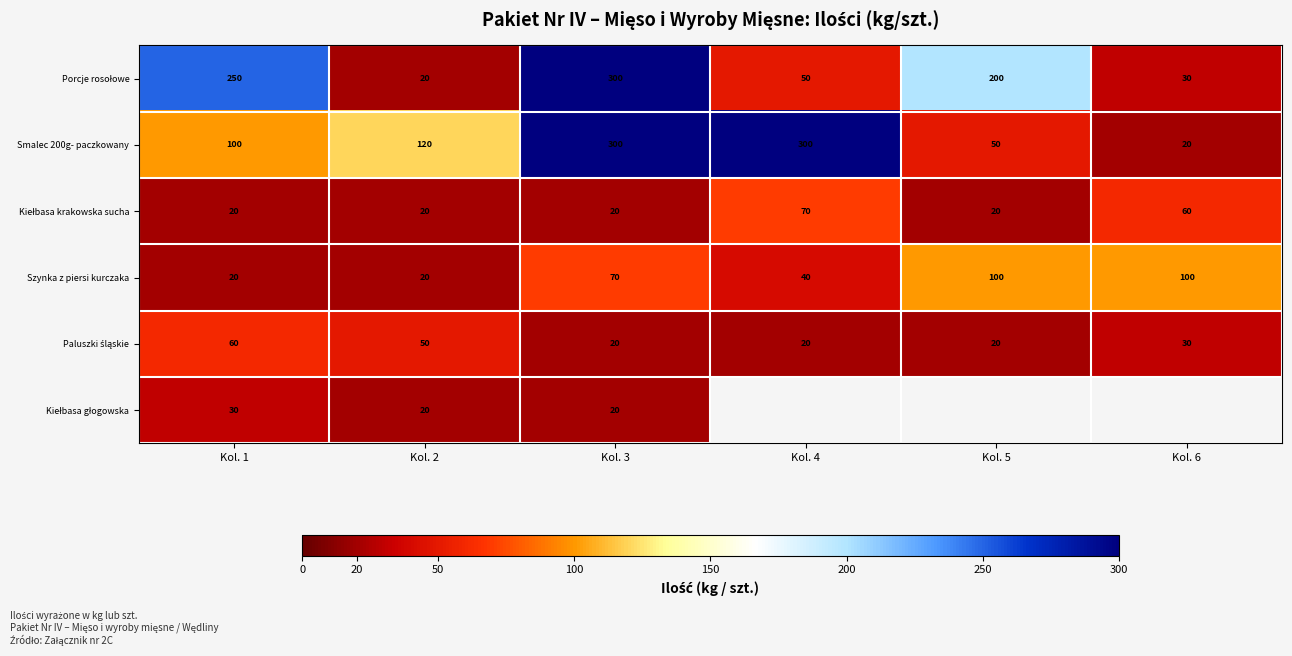

What is the average value of the Smalec 200g- paczkowany series?

148